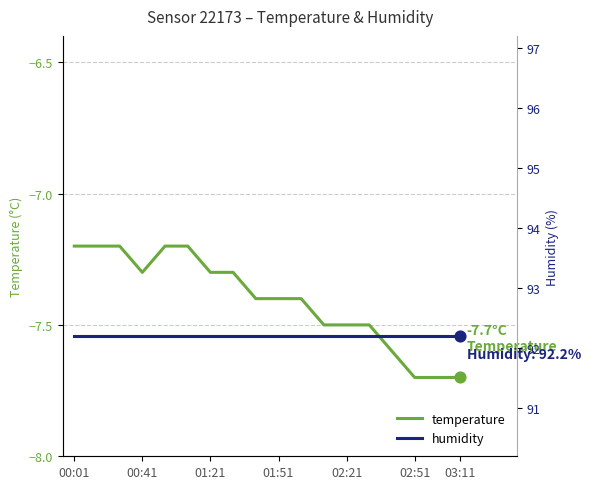

At how many categories does at least one series exceed 38?

18